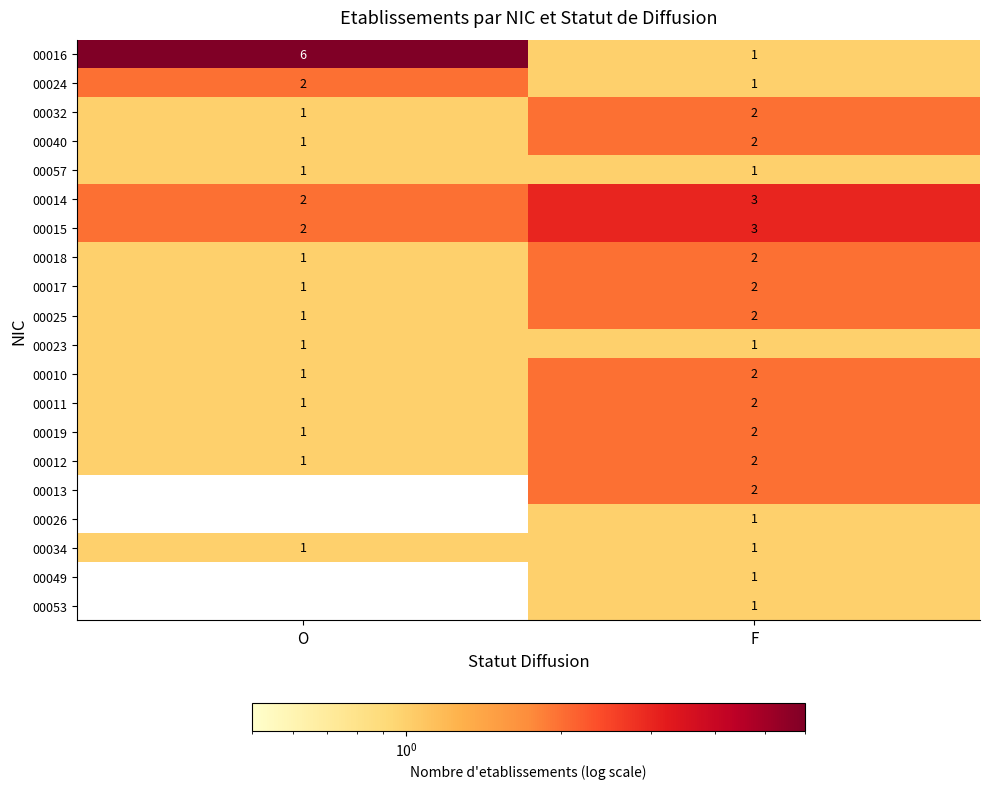

How many data points in 00025 are less than 2?

1